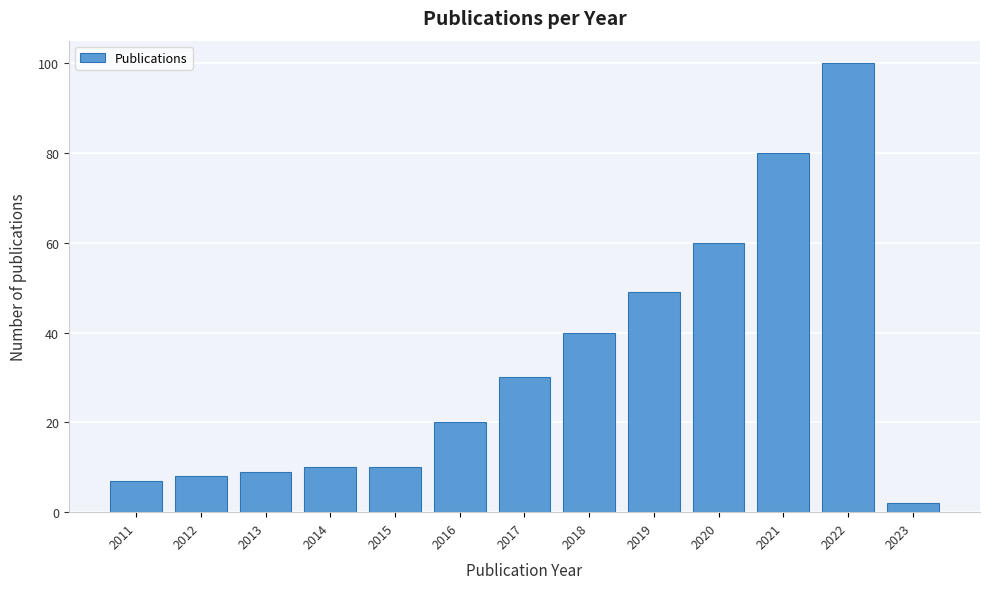

Reading left to right, what are all the values shown in this chart?

2011=7	2012=8	2013=9	2014=10	2015=10	2016=20	2017=30	2018=40	2019=49	2020=60	2021=80	2022=100	2023=2